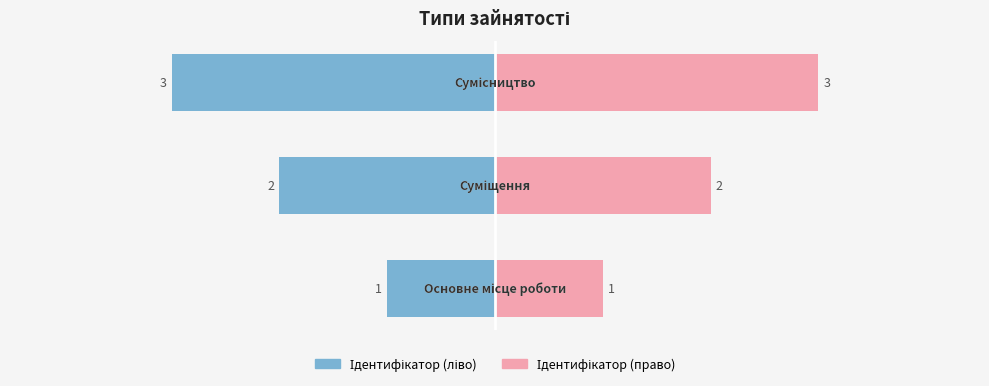

What is the minimum value shown in the chart?

1